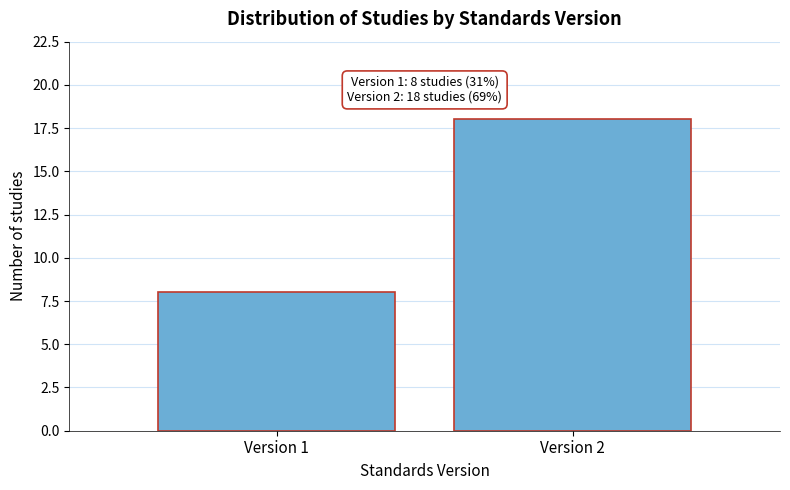

Reading left to right, list all the values displayed in this chart.

Version 1=8	Version 2=18